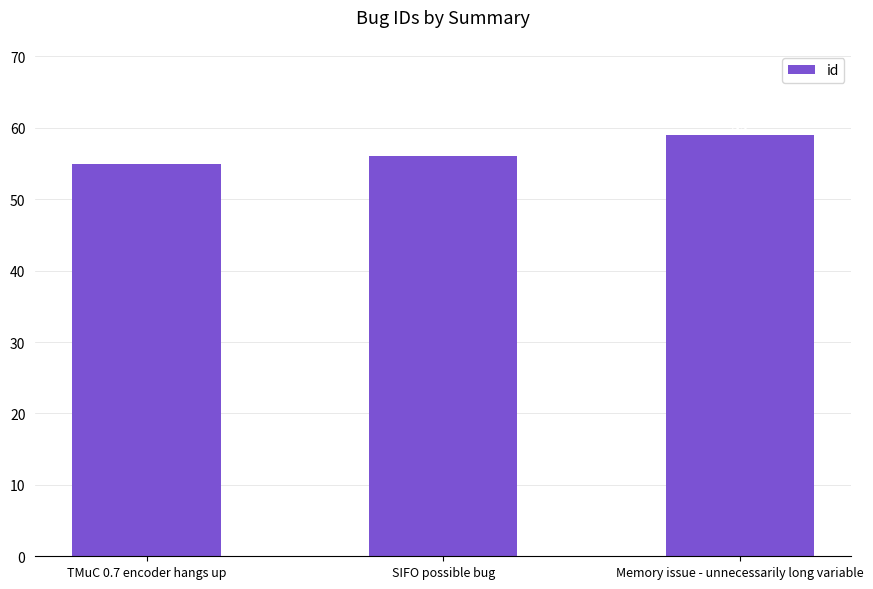

True or false: the data shows 55 at TMuC 0.7 encoder hangs up.

True